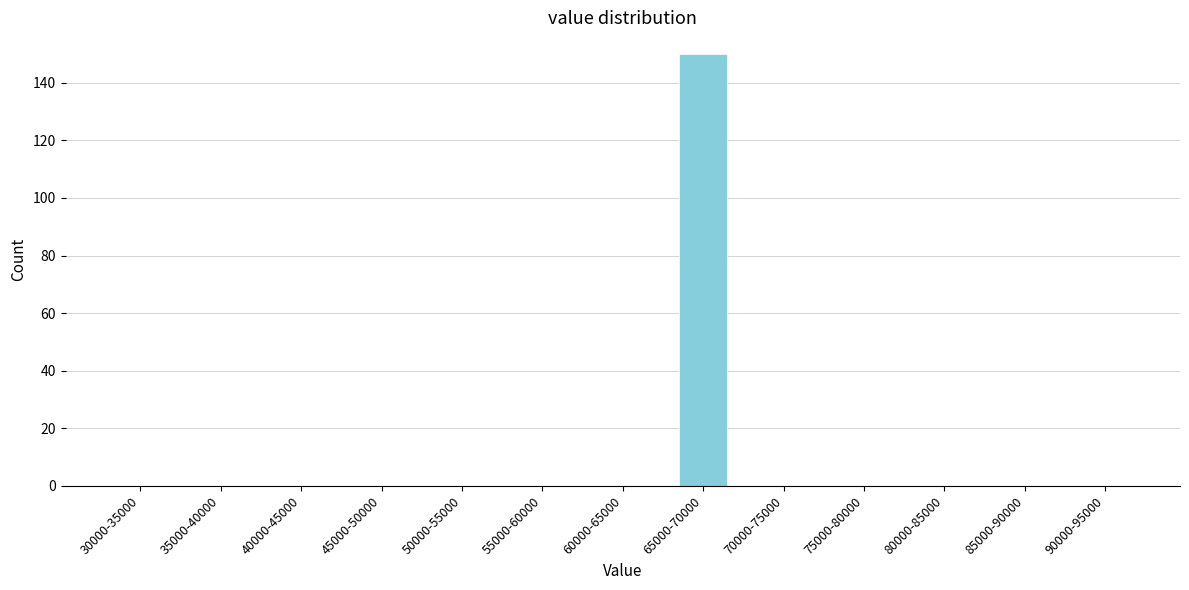

Reading left to right, what are all the values shown in this chart?

30000-35000=0	35000-40000=0	40000-45000=0	45000-50000=0	50000-55000=0	55000-60000=0	60000-65000=0	65000-70000=150	70000-75000=0	75000-80000=0	80000-85000=0	85000-90000=0	90000-95000=0